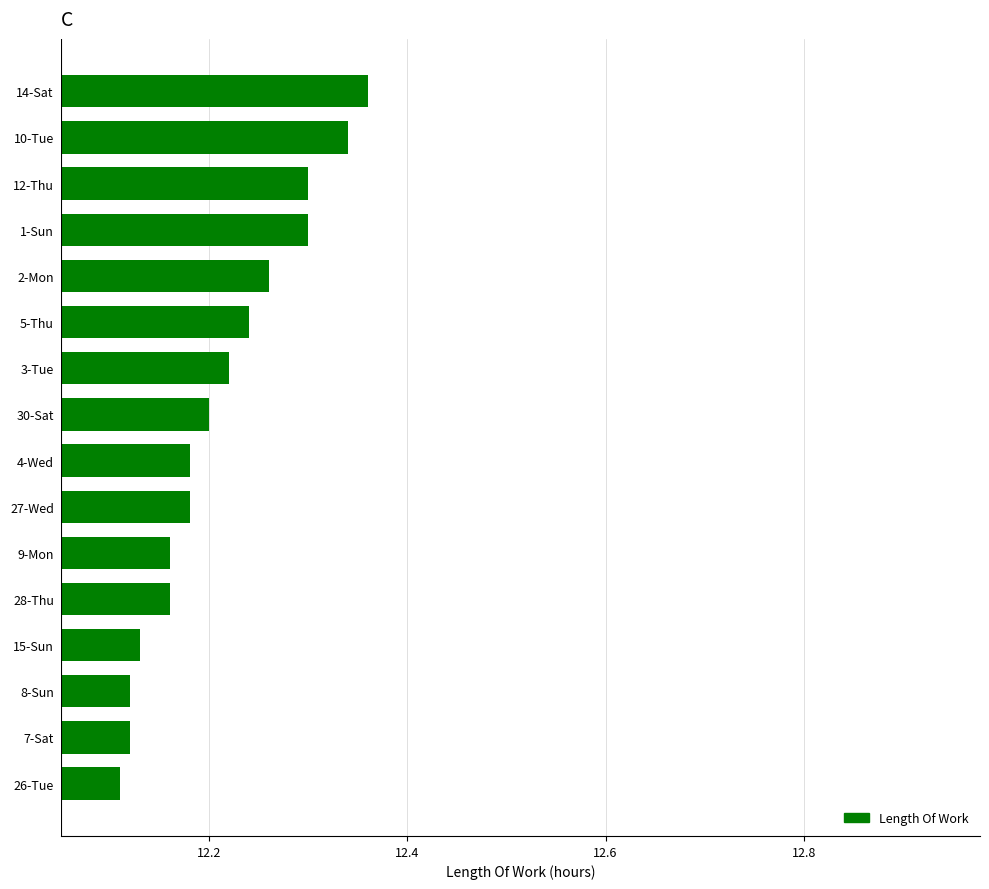

What position from the bottom is 7-Sat?

2